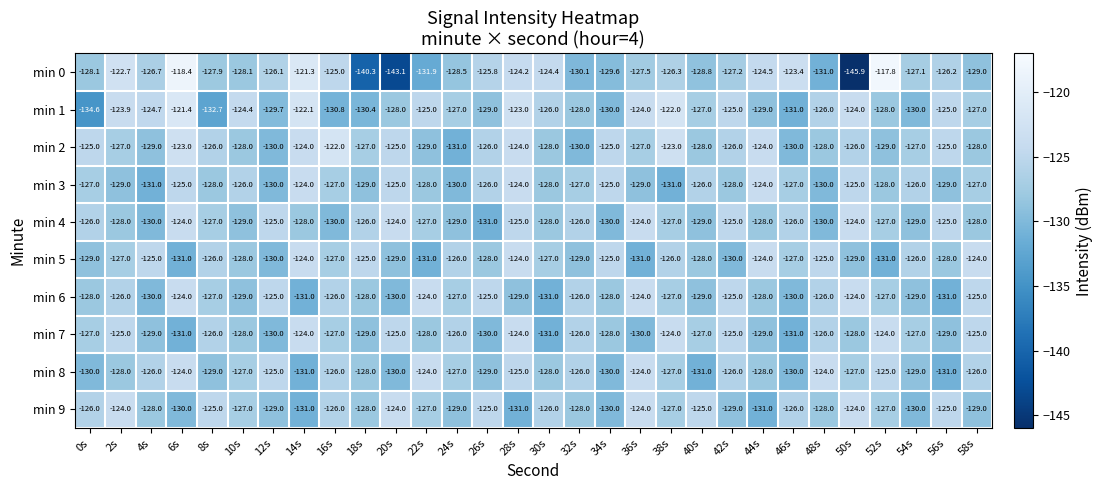

At which label does min 4 first exceed -127?

0s